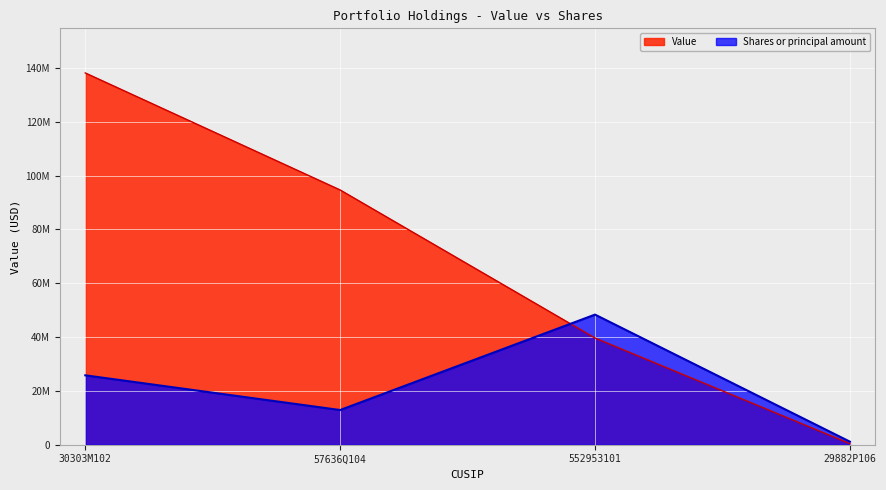

Rank the series at 30303M102 from lowest to highest value.

Shares or principal amount, Value